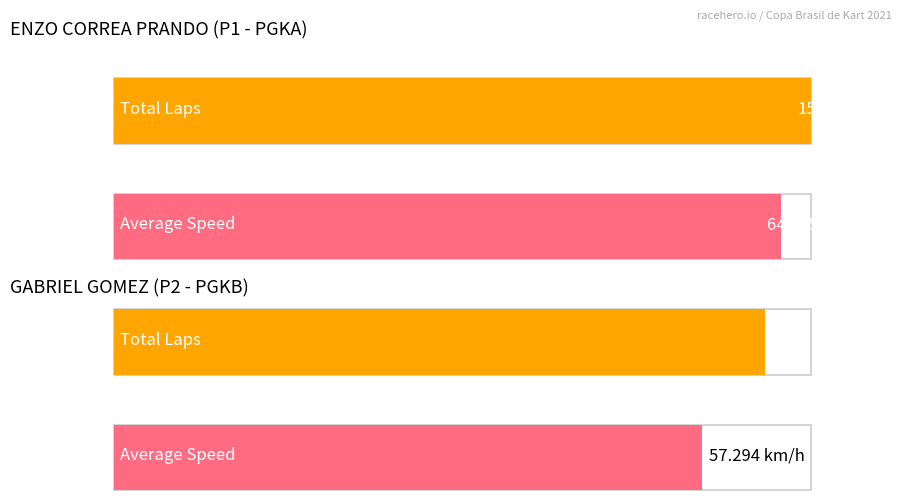

True or false: Total Time has a value of 222.8 at PGKA.

False